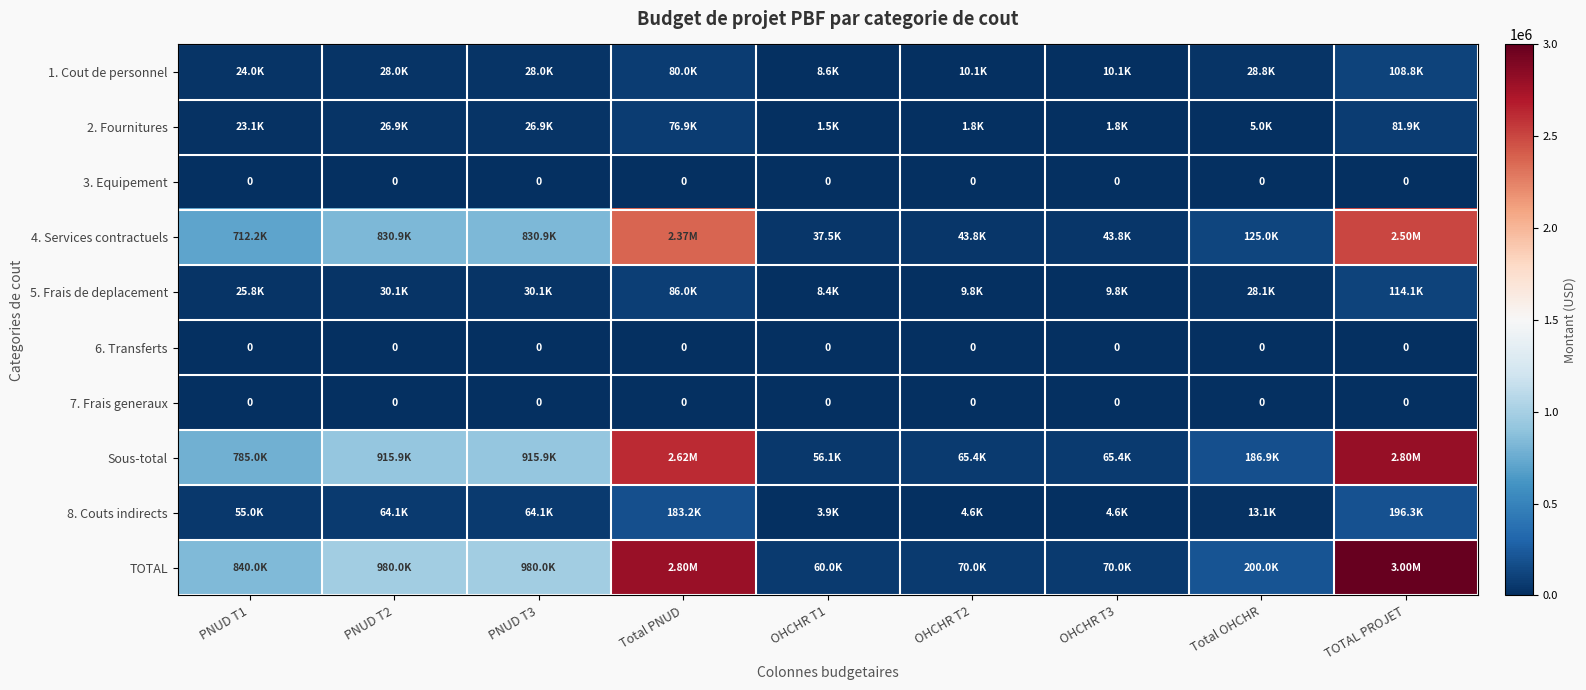

How many values in the Sous-total series are below 785046?

4